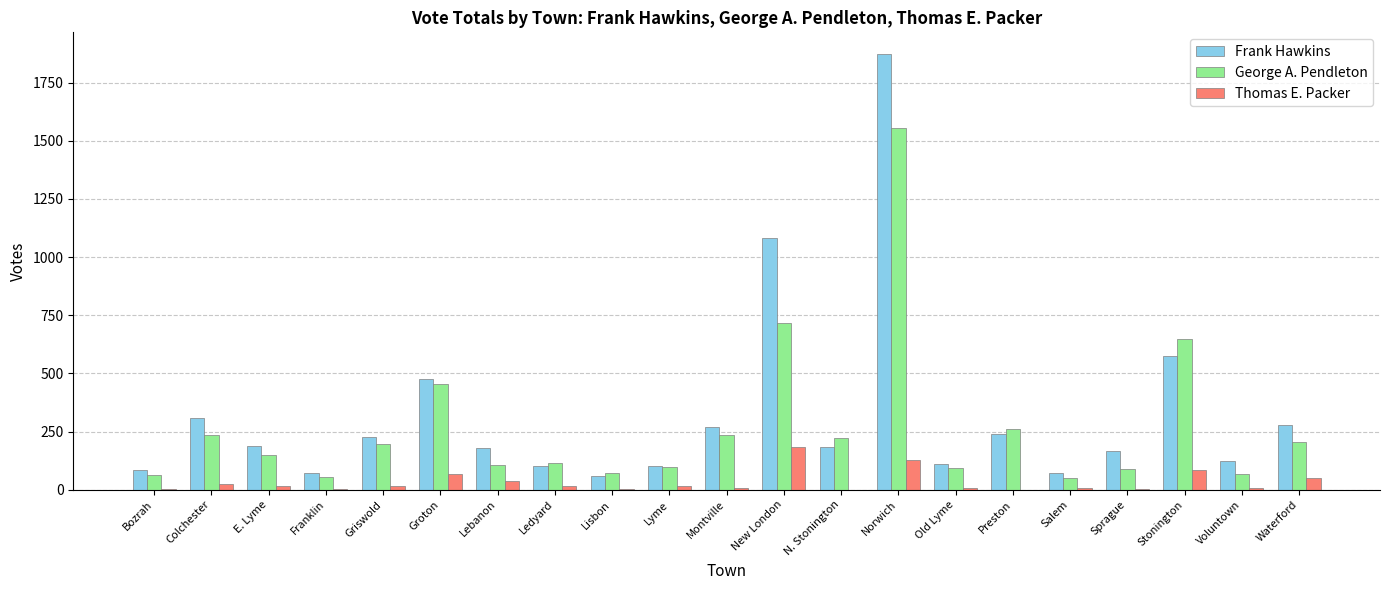

What is the sum of all Frank Hawkins values?

6762